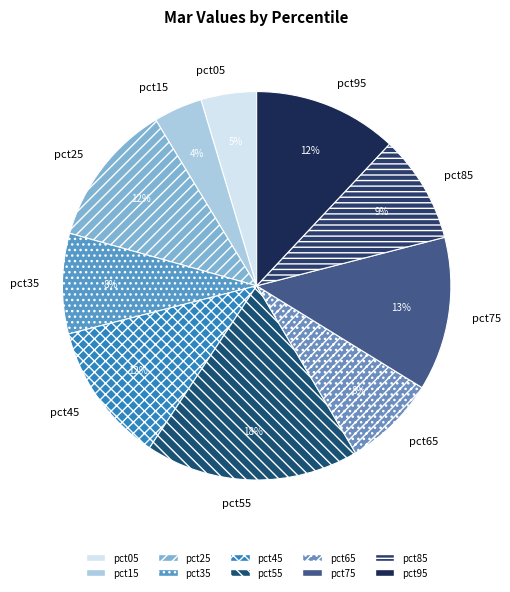

To the nearest percent, what percentage of the pie is pct95?

12%